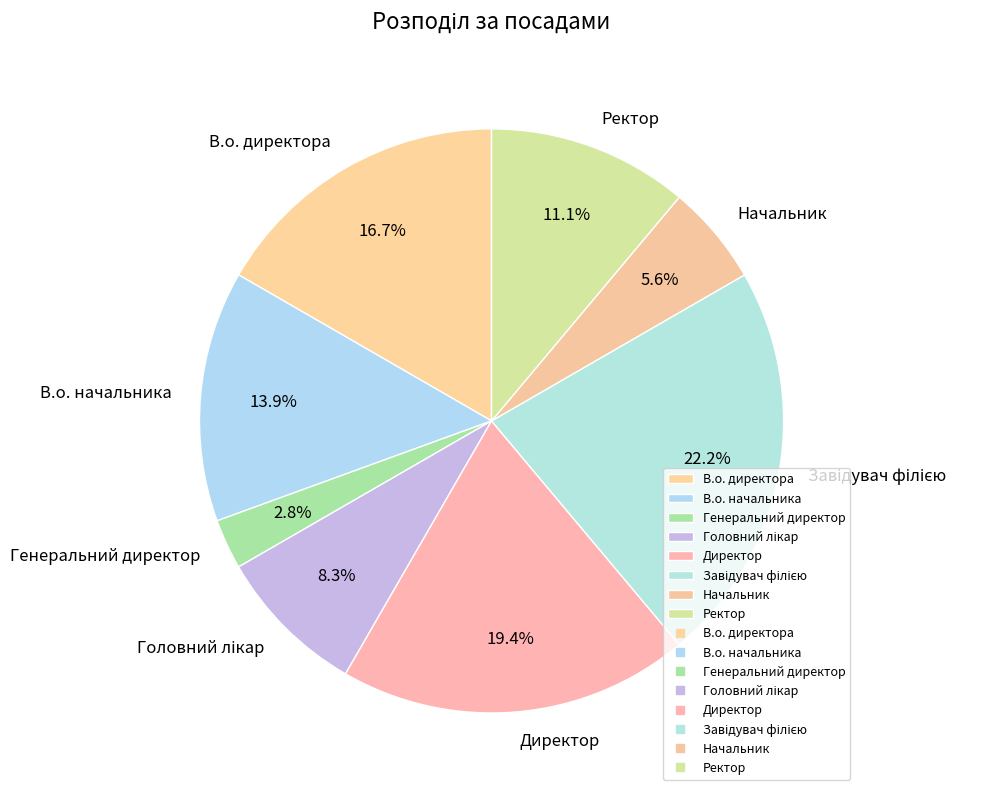

Is the sum of В.о. директора and Генеральний директор greater than half?

No